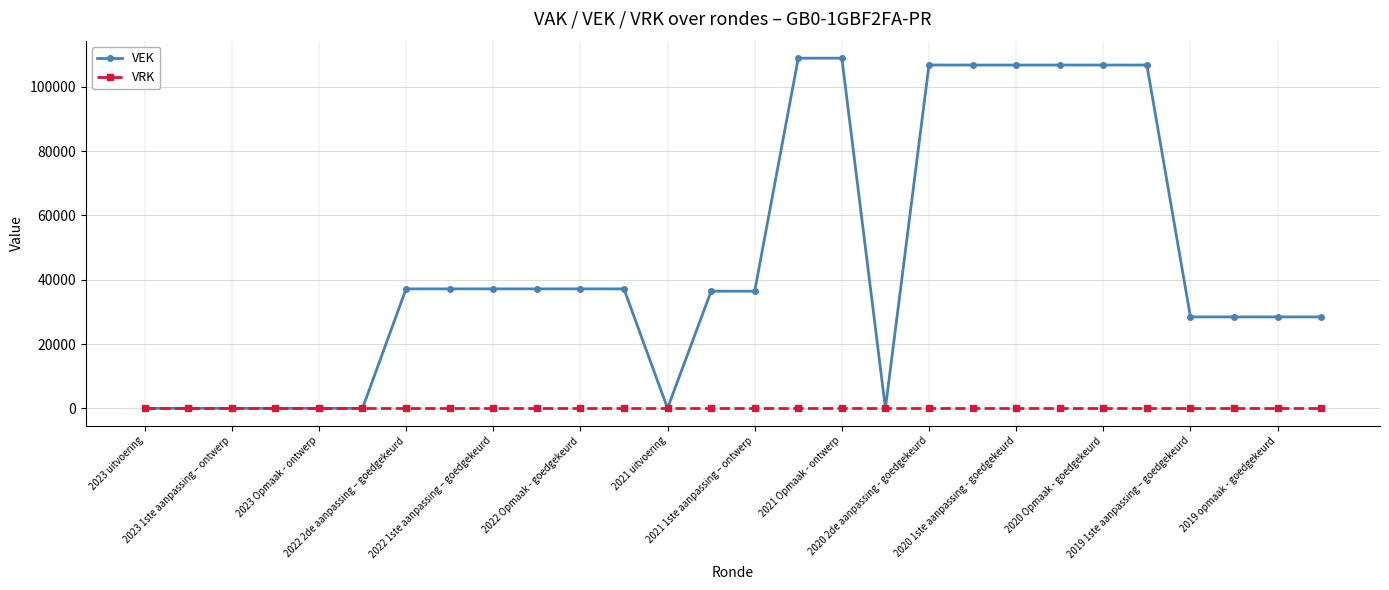

How many categories are shown in the chart?

28